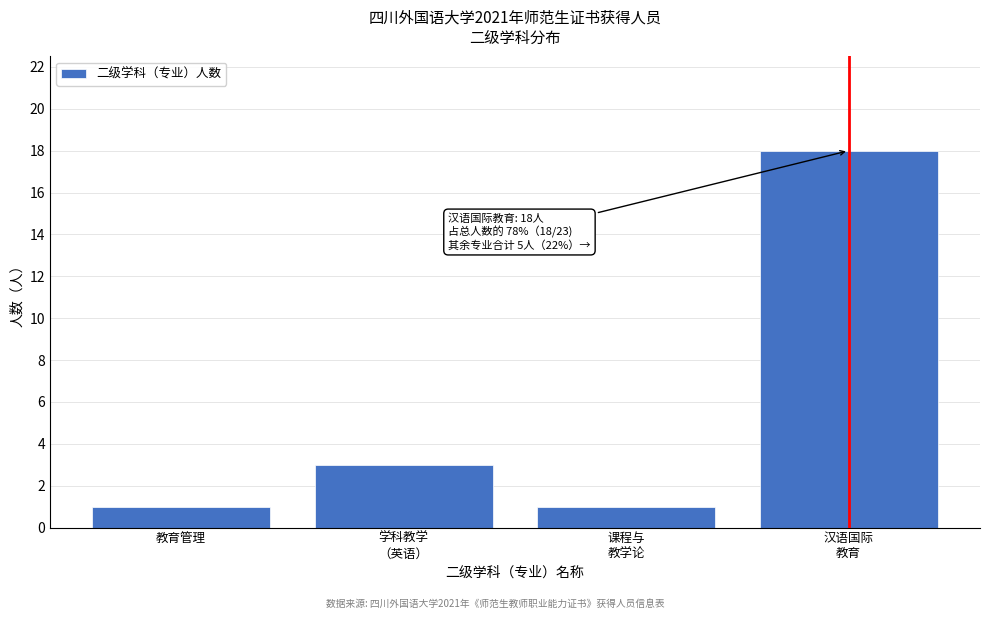

Reading left to right, extract all data points from this chart.

1	3	1	18